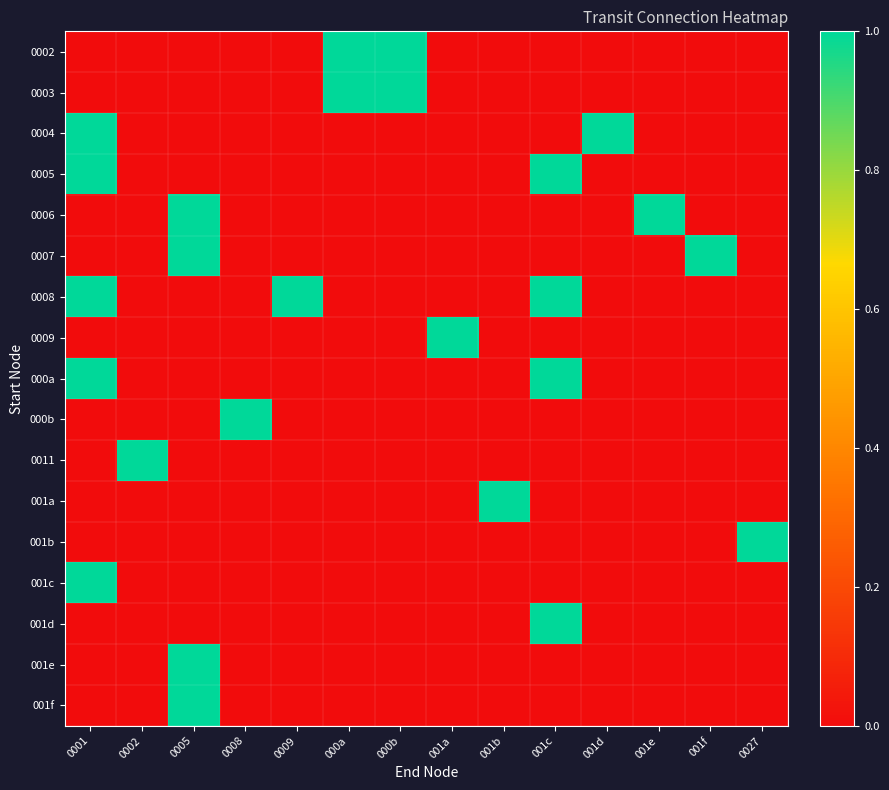

At how many categories does at least one series exceed 0?

14